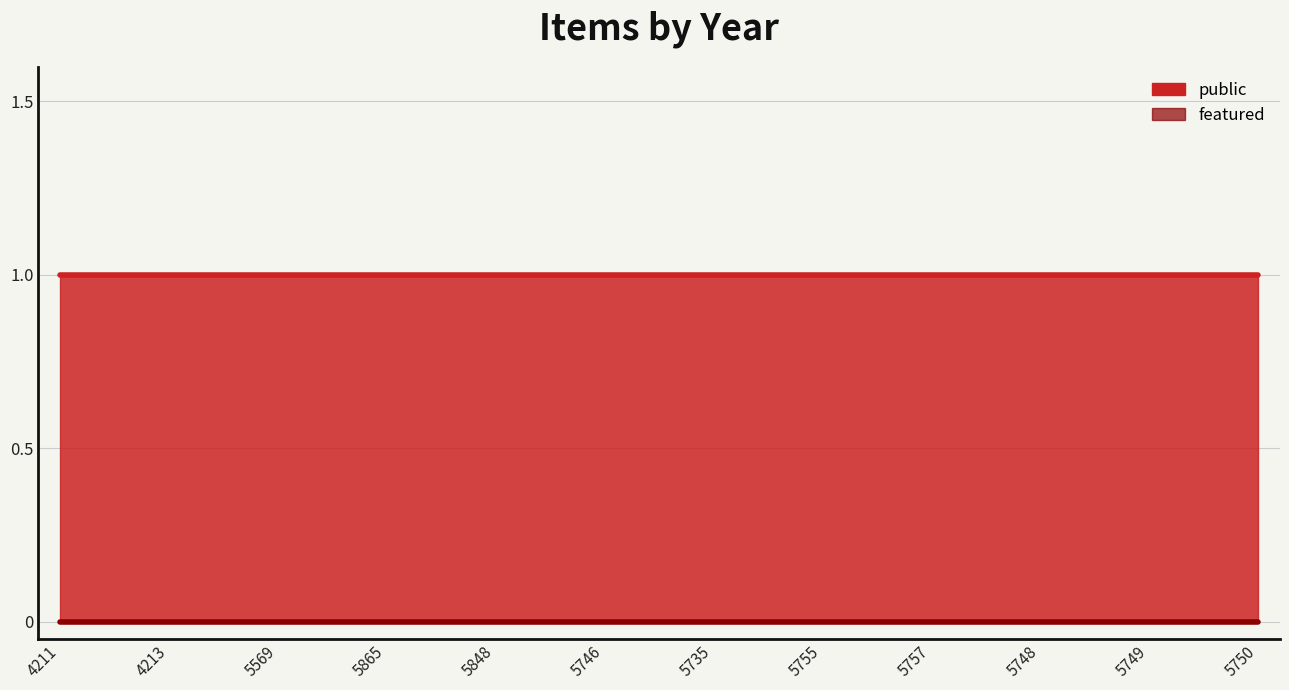

How many series are shown in this chart?

2